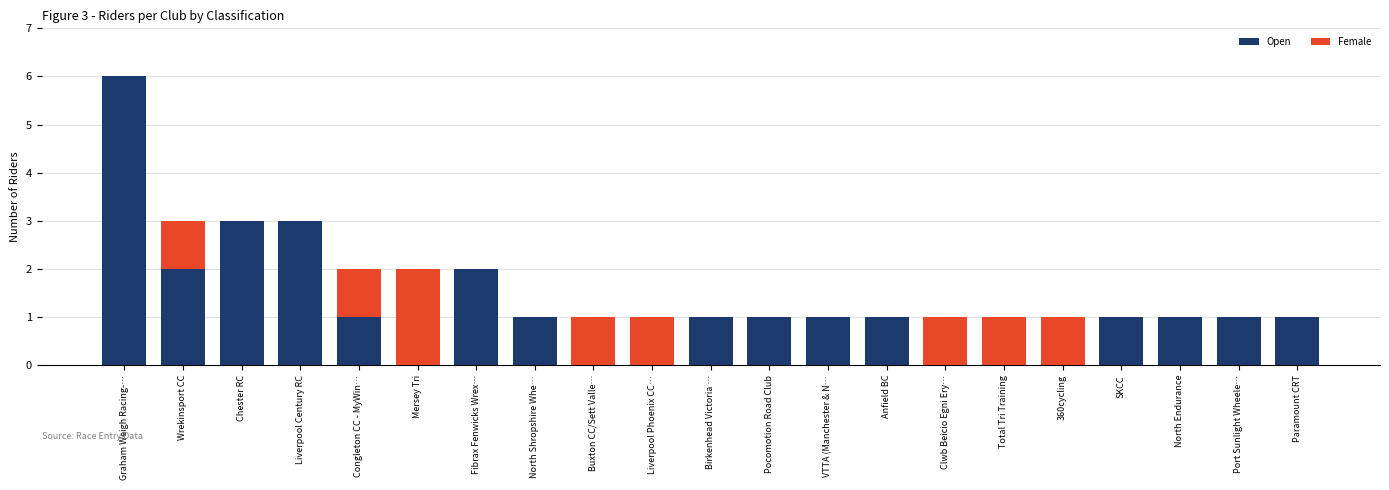

Does the chart contain stacked bars?

Yes